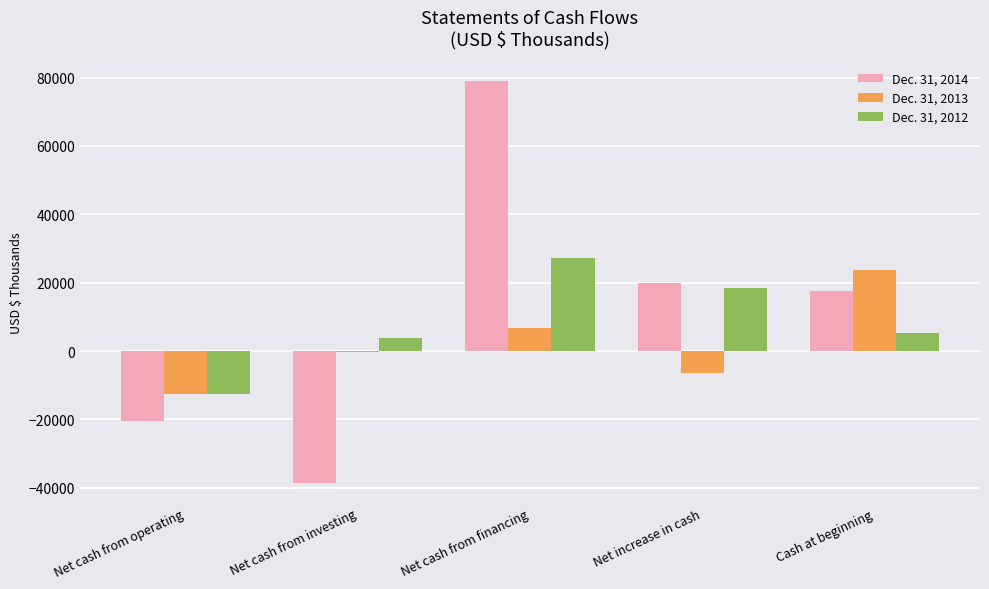

Is the value of Dec. 31, 2014 at Net cash from investing greater than the value of Dec. 31, 2012 at Net cash from financing?

No